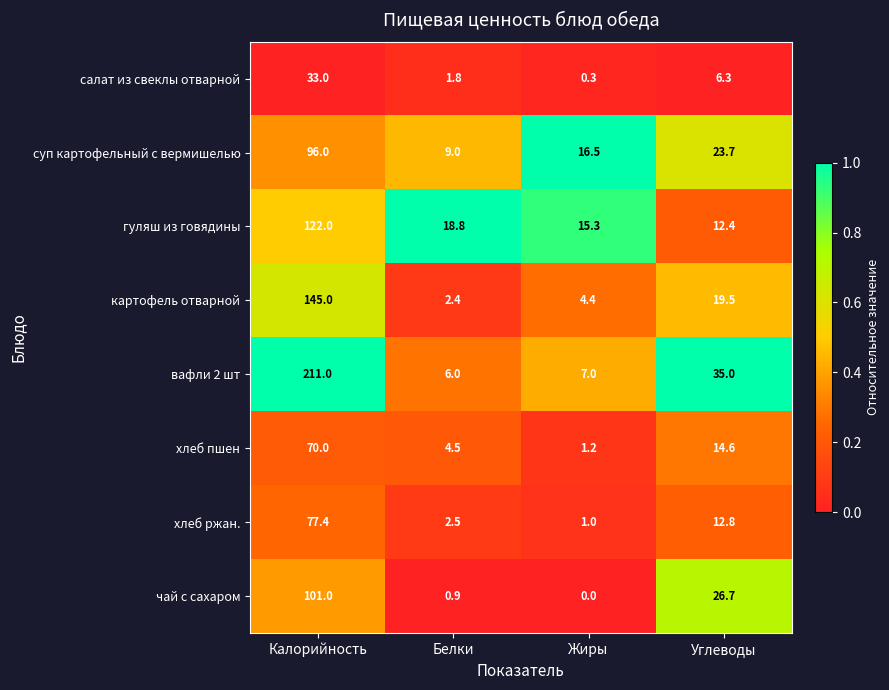

Rank the series by their maximum value, from highest to lowest.

вафли 2 шт, картофель отварной, гуляш из говядины, чай с сахаром, суп картофельный с вермишелью, хлеб ржан., хлеб пшен, салат из свеклы отварной